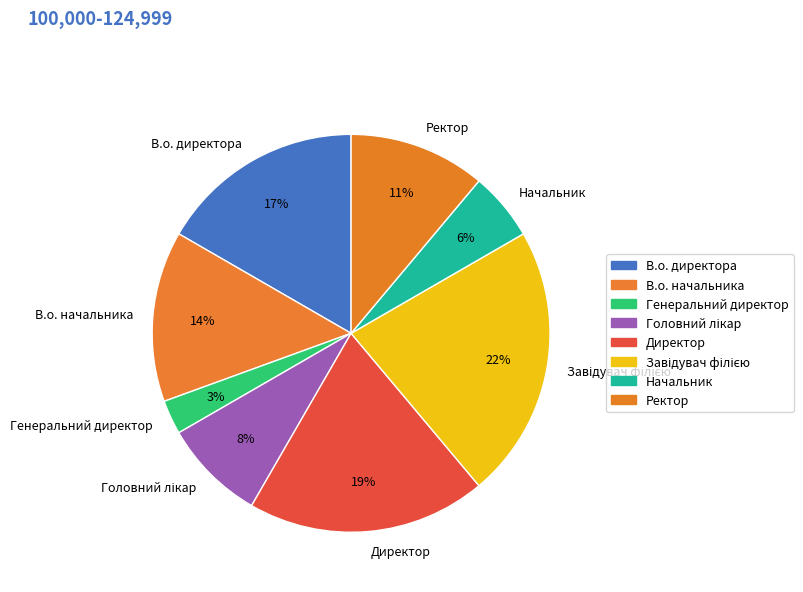

What percentage is the В.о. директора slice, to the nearest percent?

17%